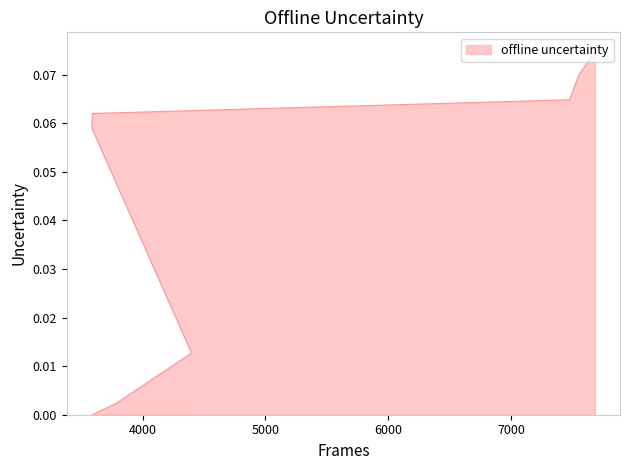

Rank the categories by value from highest to lowest.

7682, 7612, 7551, 7476, 3591, 3586, 3586, 4398, 3787, 3591